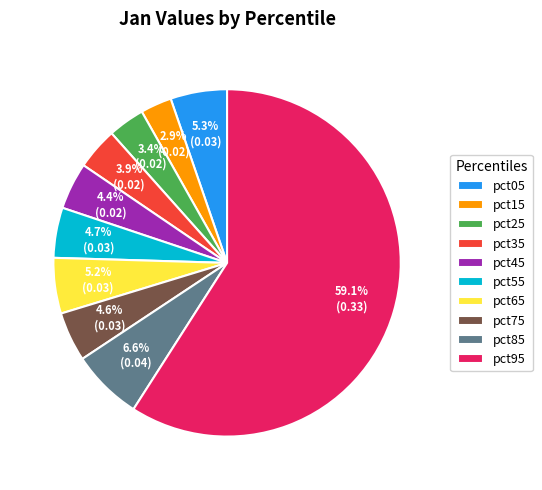

Is the sum of pct05 and pct15 greater than half?

No